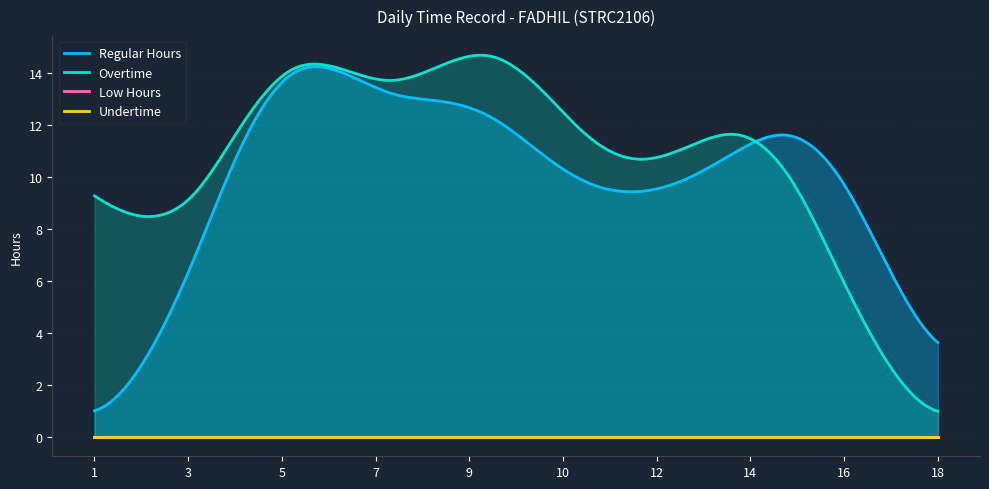

What is the minimum value for Overtime?

1.0